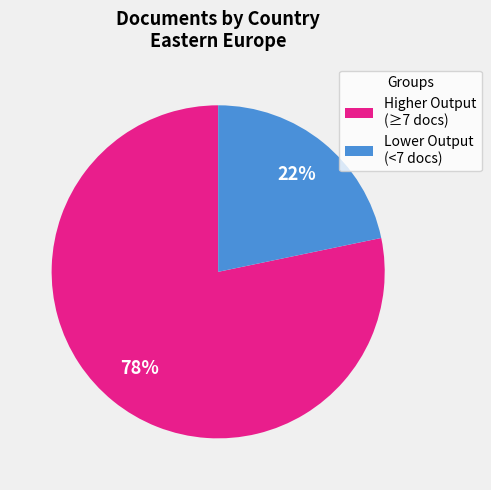

Between Lower Output (<7 docs) and Higher Output (≥7 docs), which is larger?

Higher Output (≥7 docs)